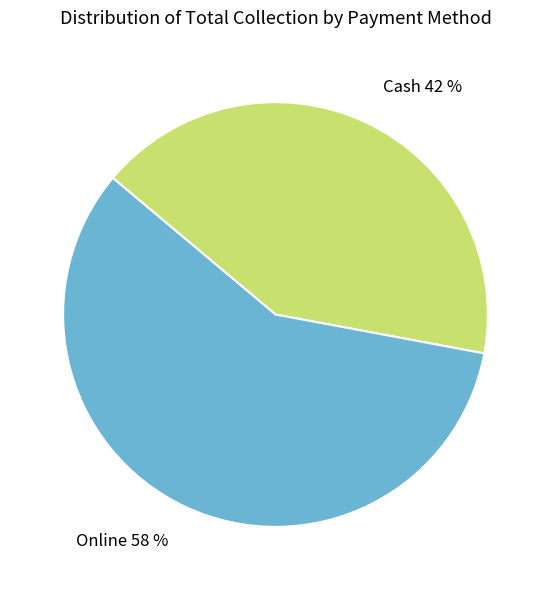

The Online slice represents 47% of the pie. True or false?

False